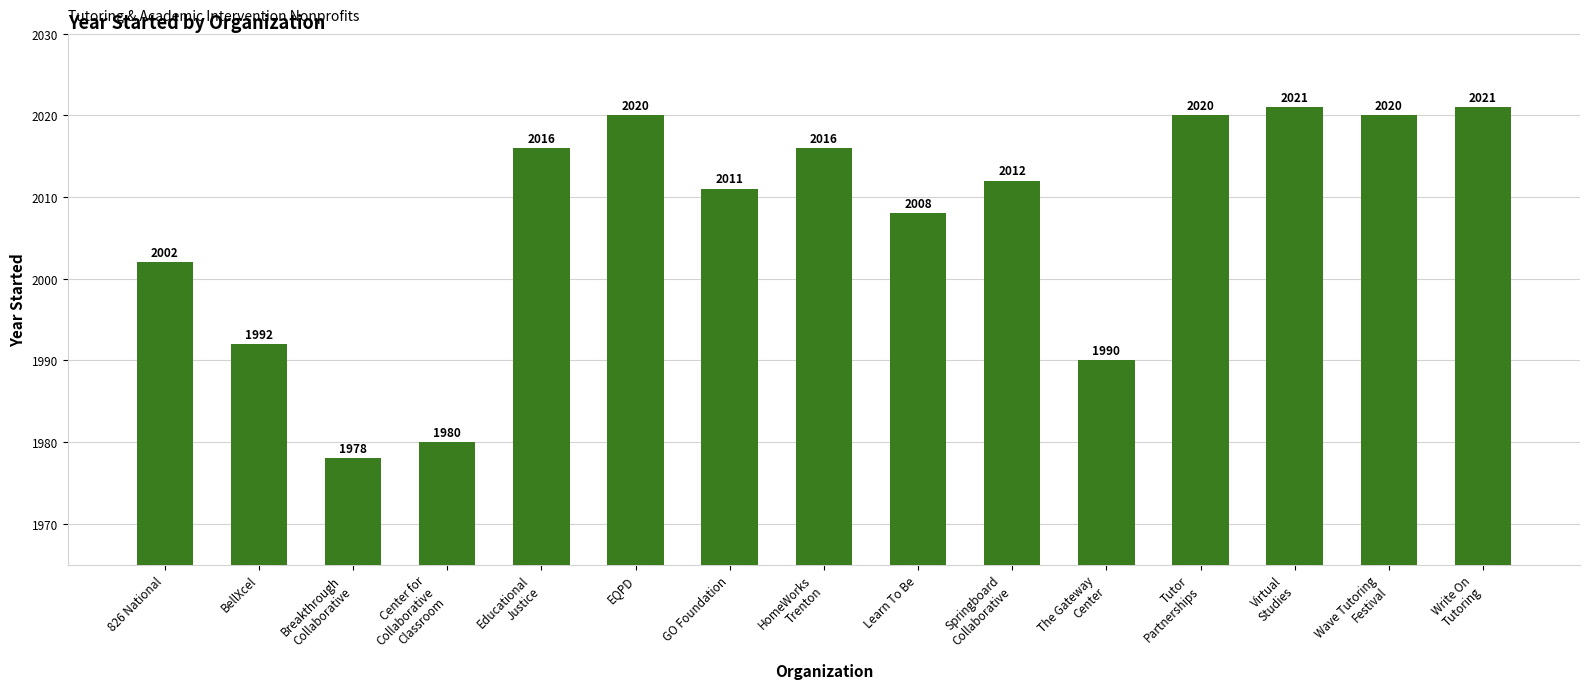

The chart shows a value of 2952 at 826 National. True or false?

False